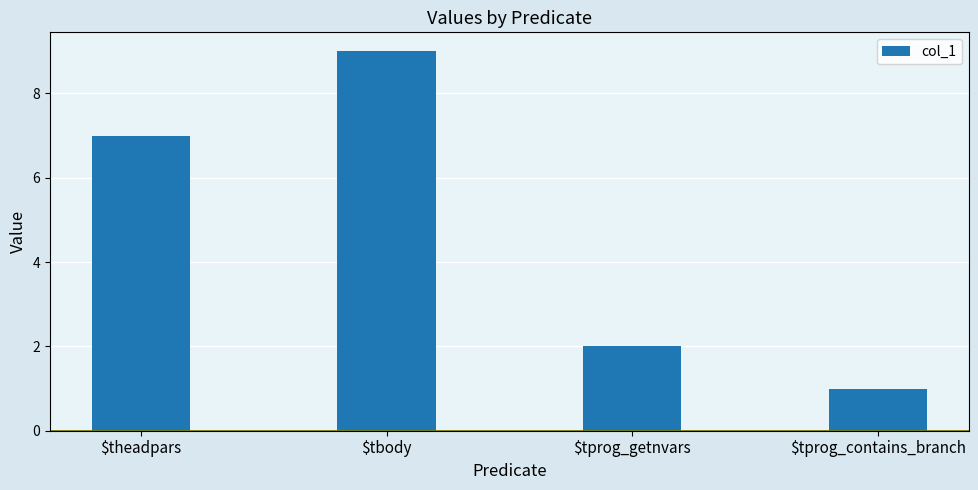

At which category does the chart reach its minimum across all series?

$tprog_contains_branch